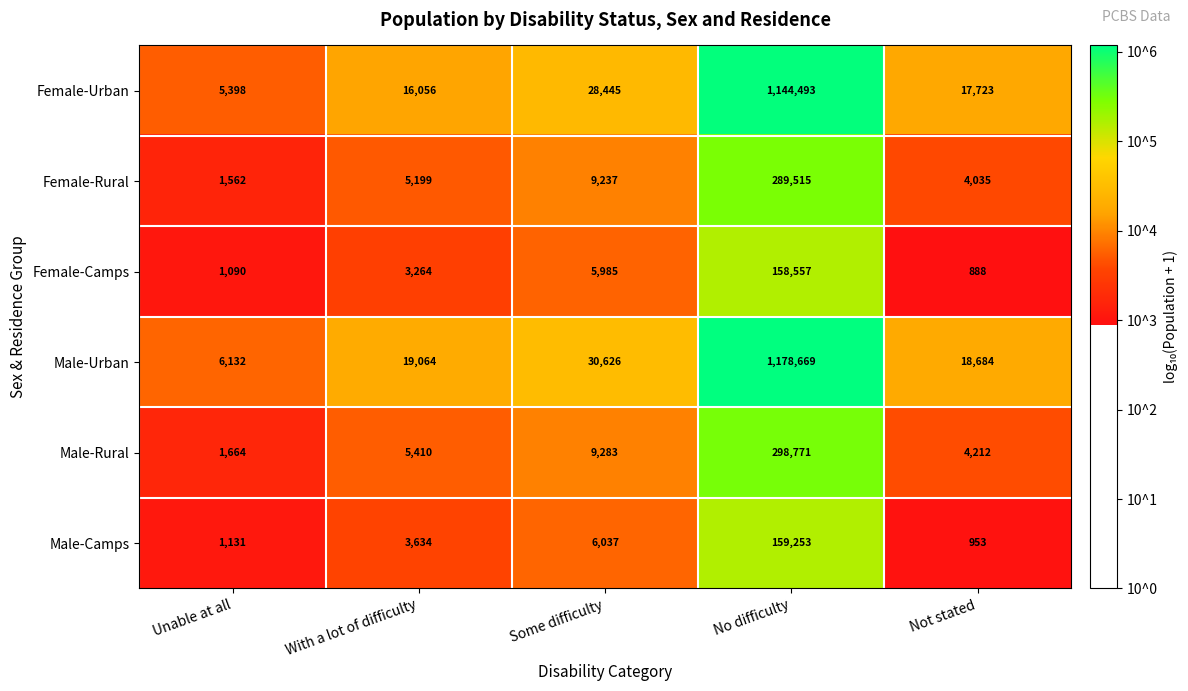

What is the greatest value displayed?

1178669